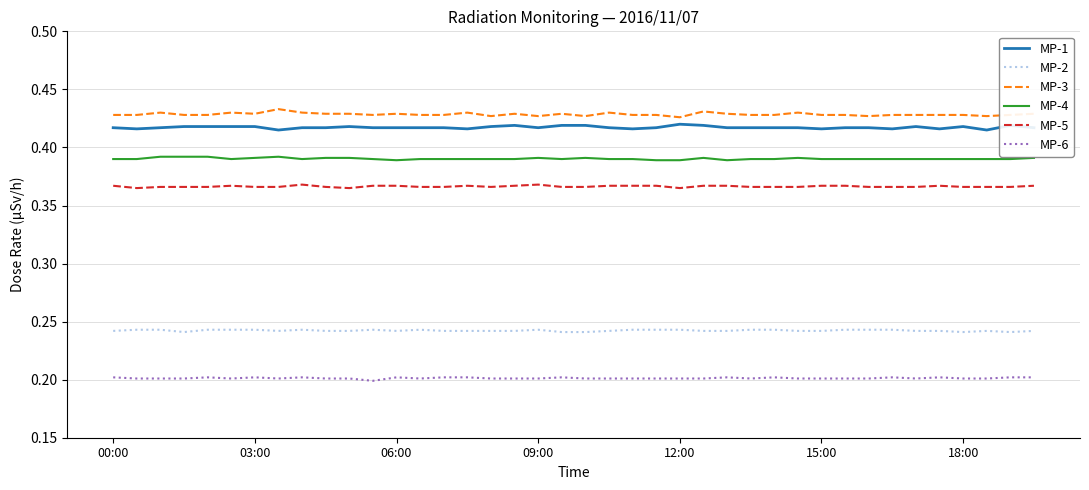

True or false: MP-3 and MP-6 cross at least once.

False